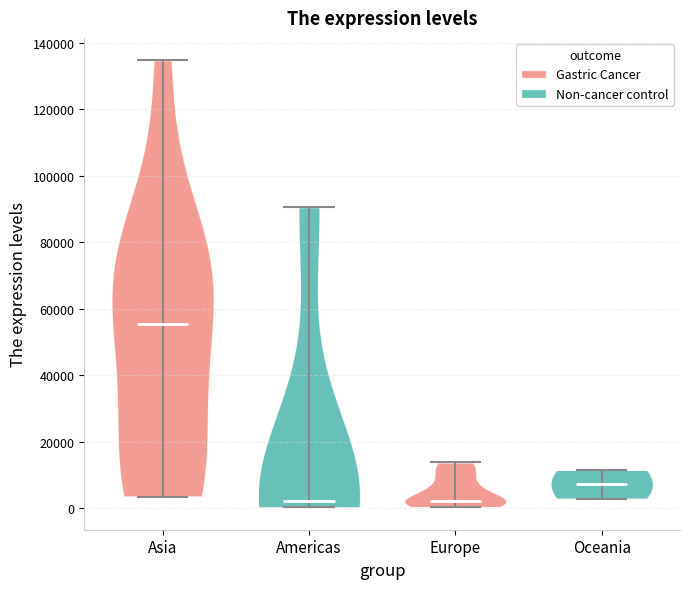

What is the lowest point the violin for Oceania reaches on the y-axis? The values are not printed on the chart, so give them approximately, as read against the axis.

2000